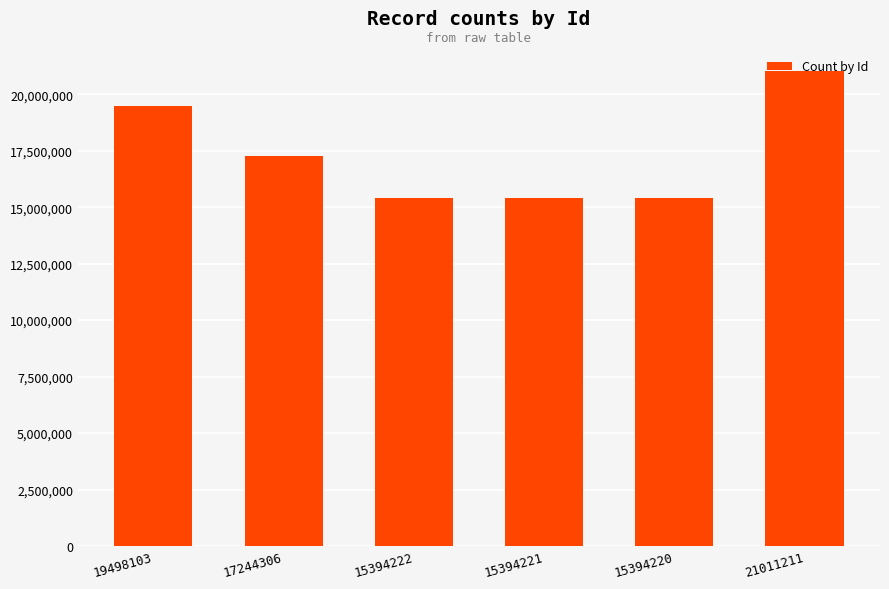

What is the difference between the maximum and minimum values?

5616991